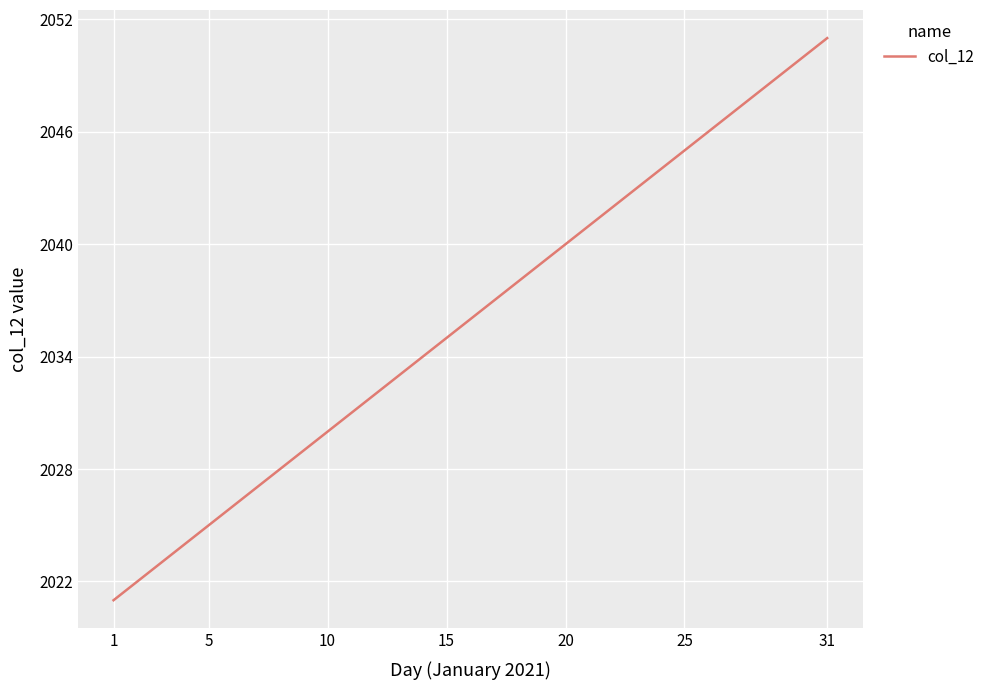

What is the difference between the maximum and minimum values?

30